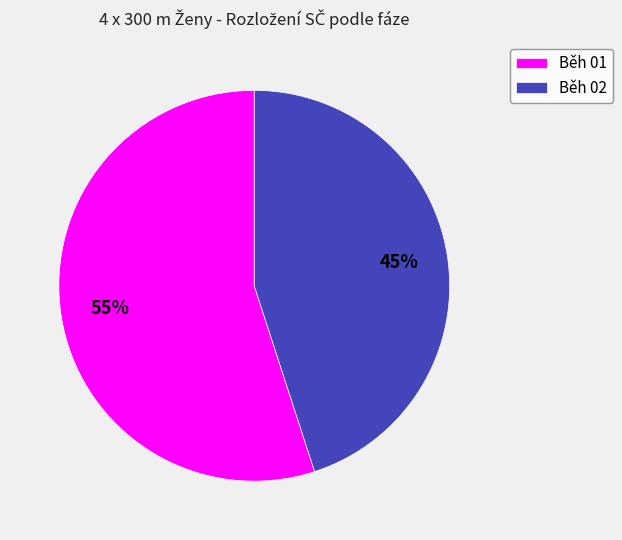

Does Běh 02 account for over 50% of the chart?

No